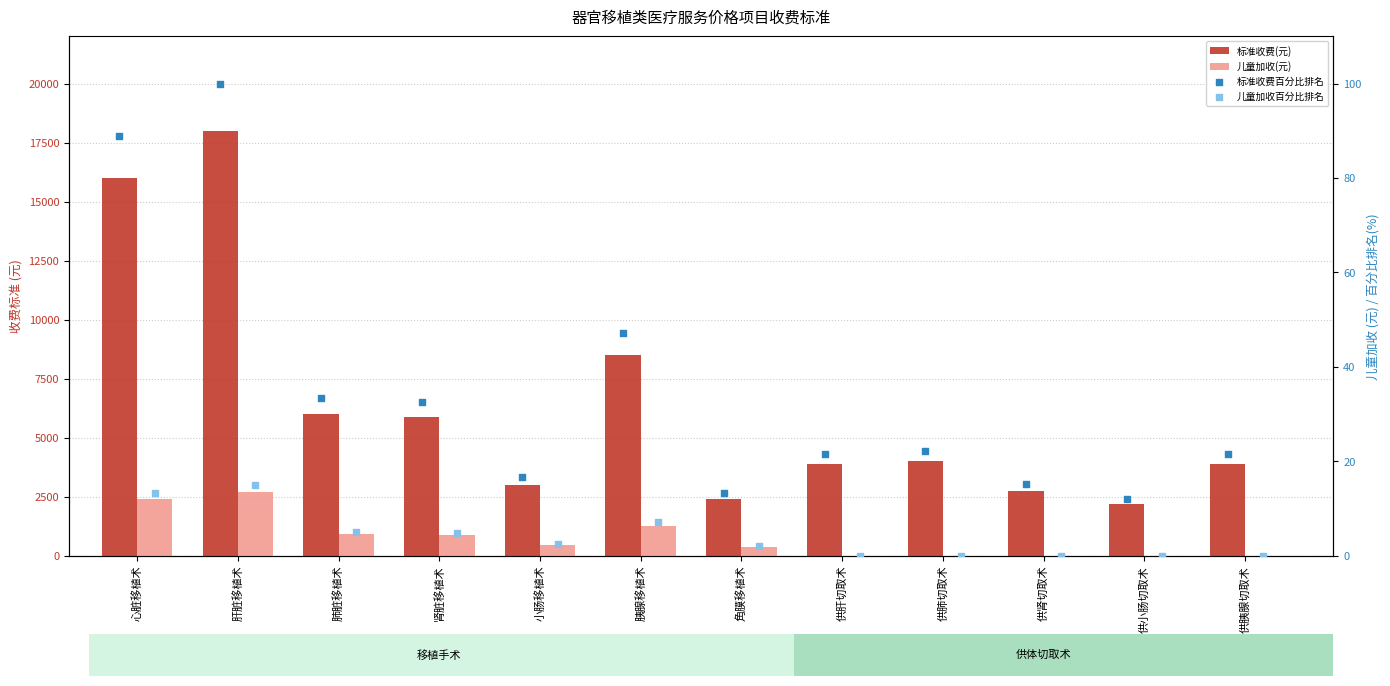

At how many categories does at least one series exceed 9489?

2